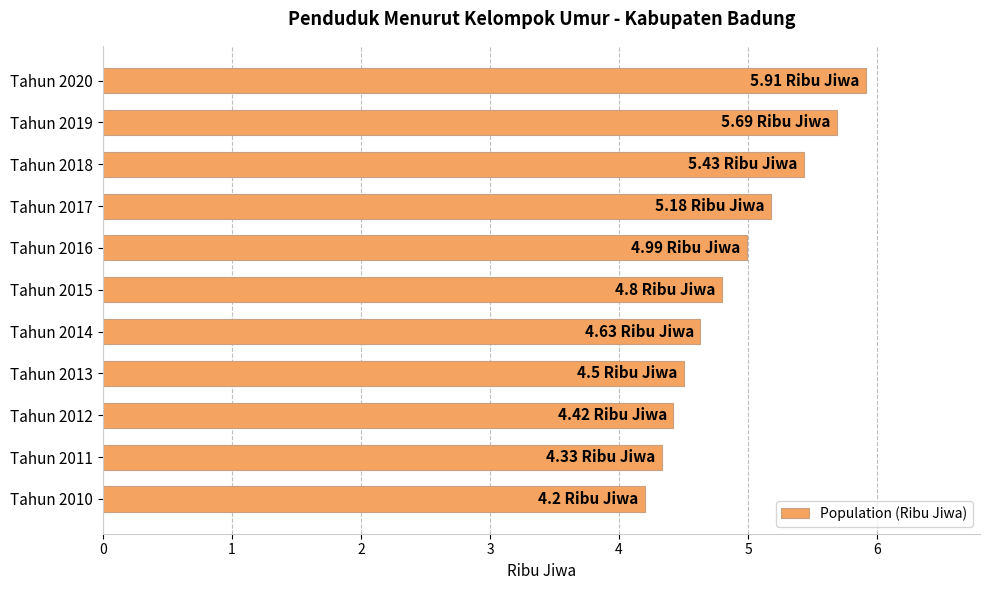

Are the bars grouped side by side (vs. stacked)?

No